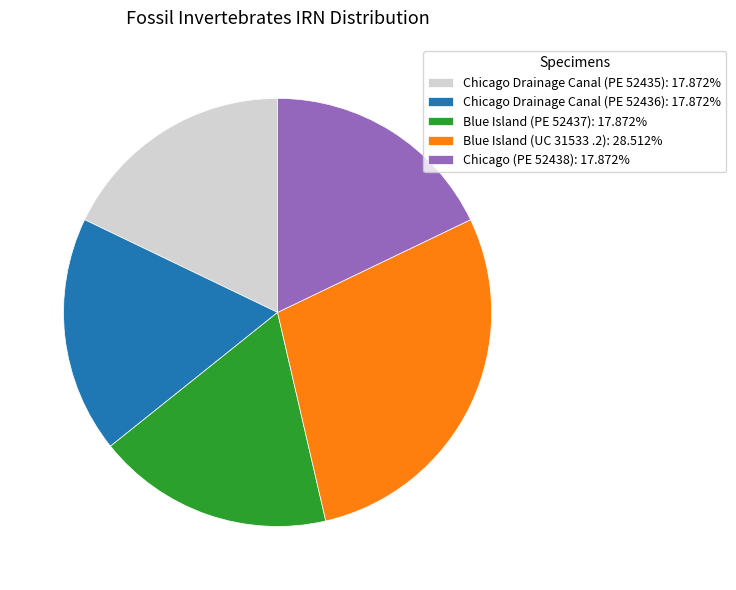

Do Blue Island (PE 52437): 17.872% and Chicago Drainage Canal (PE 52436): 17.872% together represent more than half of the pie?

No